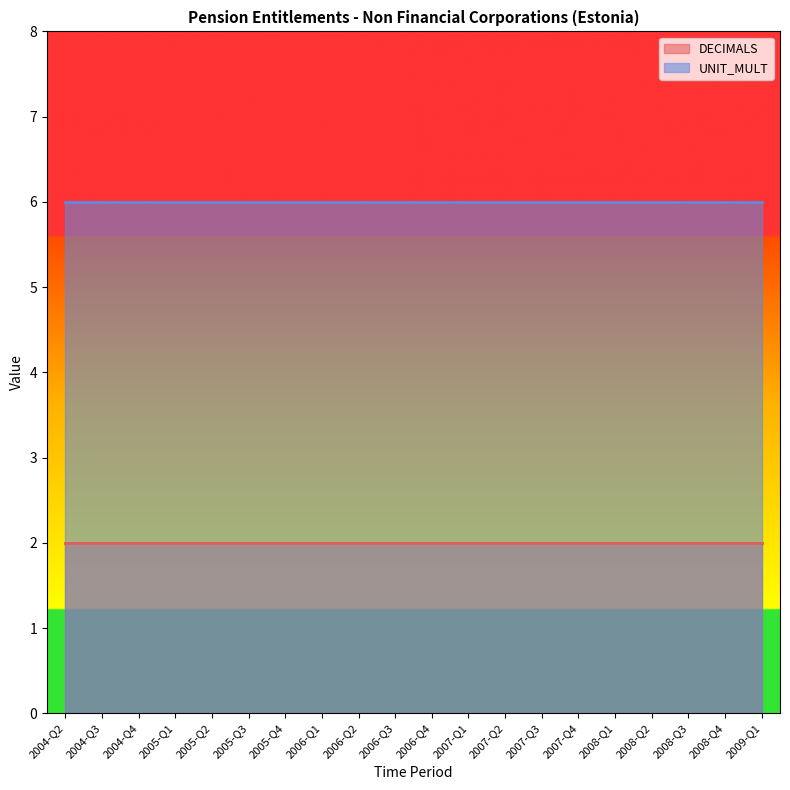

Is it true that UNIT_MULT equals 4 at 2005-Q3?

False